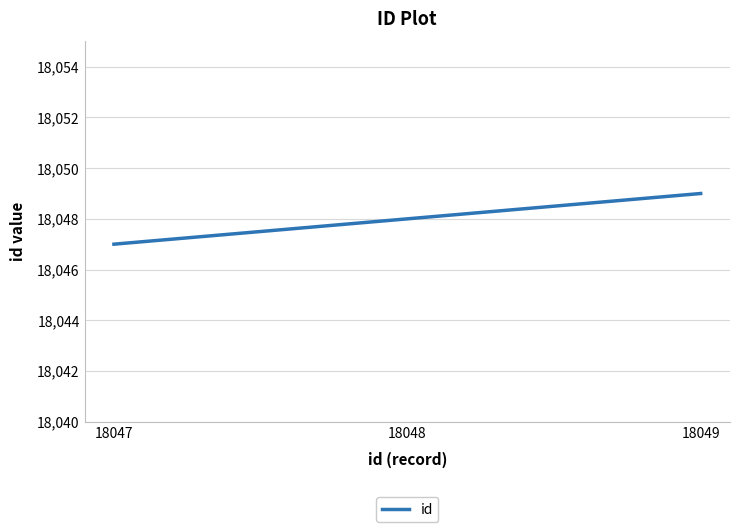

Is this an area chart (filled region under the line)?

No